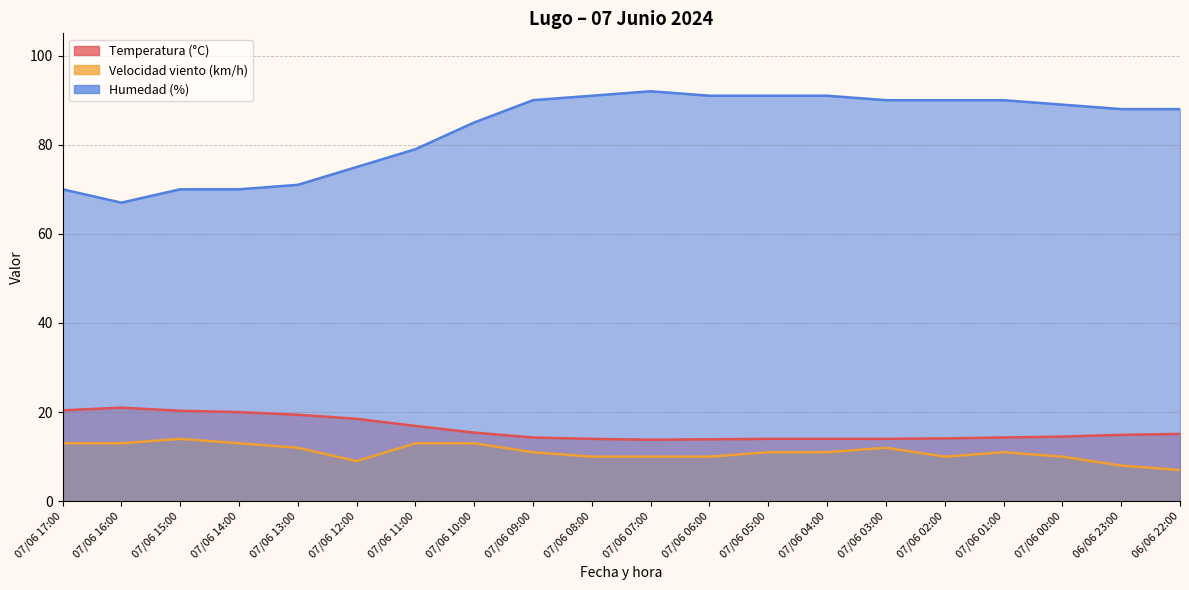

Where is the first local maximum for Velocidad viento (km/h)?

07/06 15:00